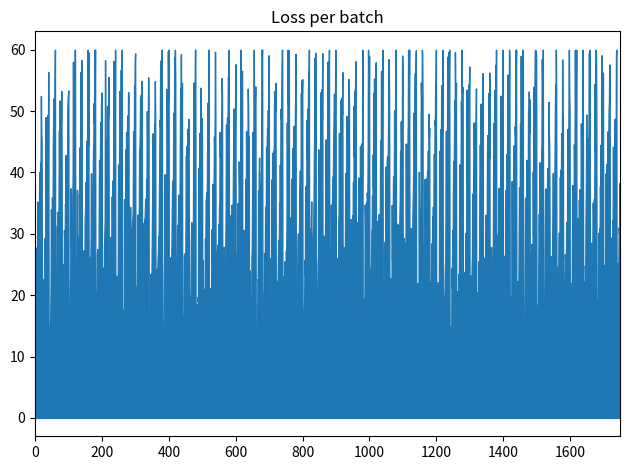

How many lines are shown in the chart?

1